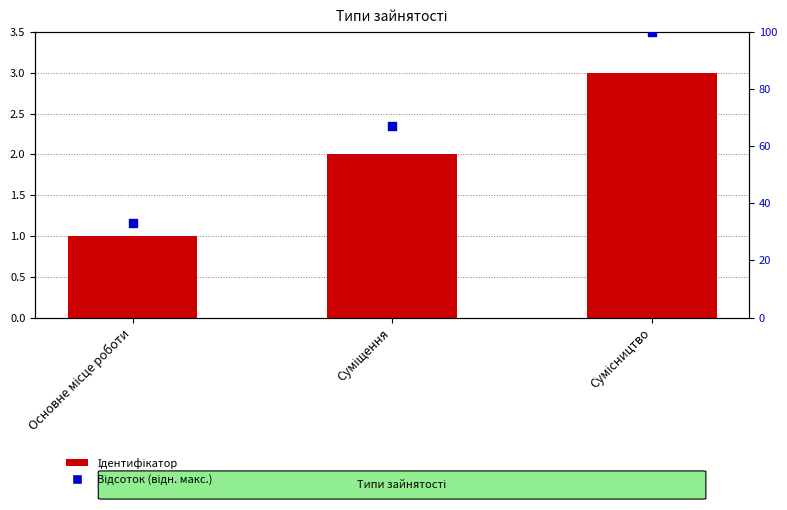

Is the value of Відсоток (відн. макс.) at Сумісництво greater than the value of Ідентифікатор at Основне місце роботи?

Yes